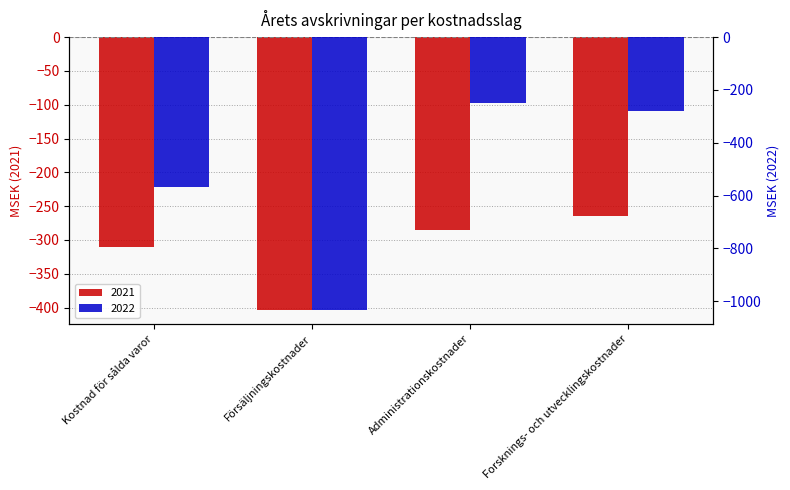

What is the maximum value for 2022?

-251